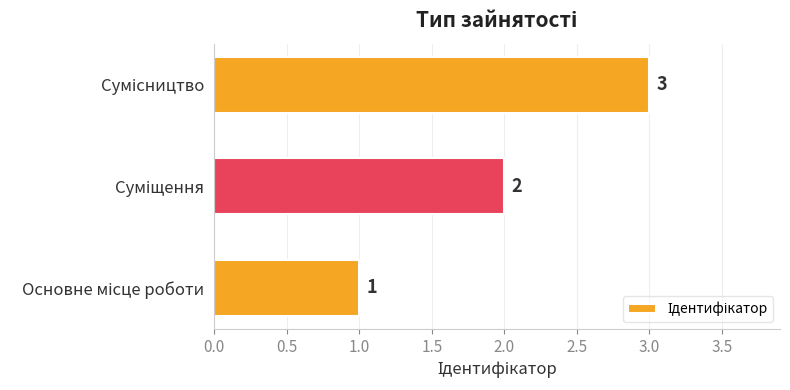

How many values are between 1 and 3?

3